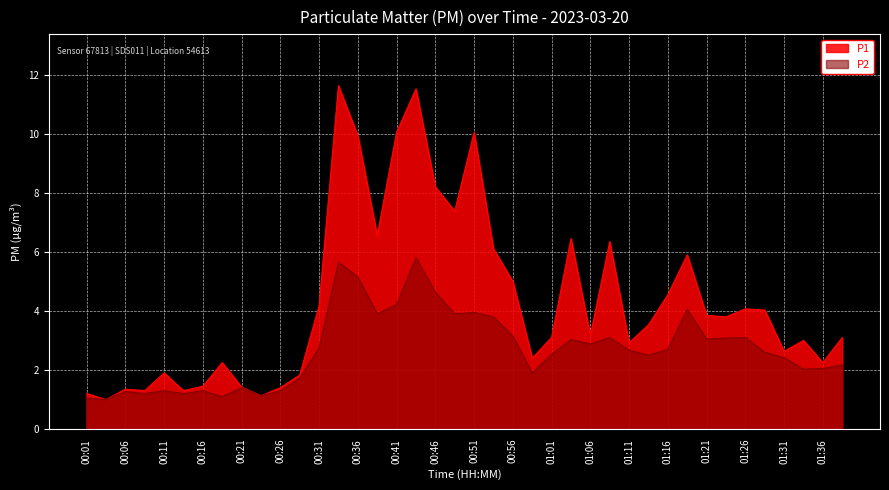

What is the sum of the P2 values at 01:38 and 01:08?

5.3